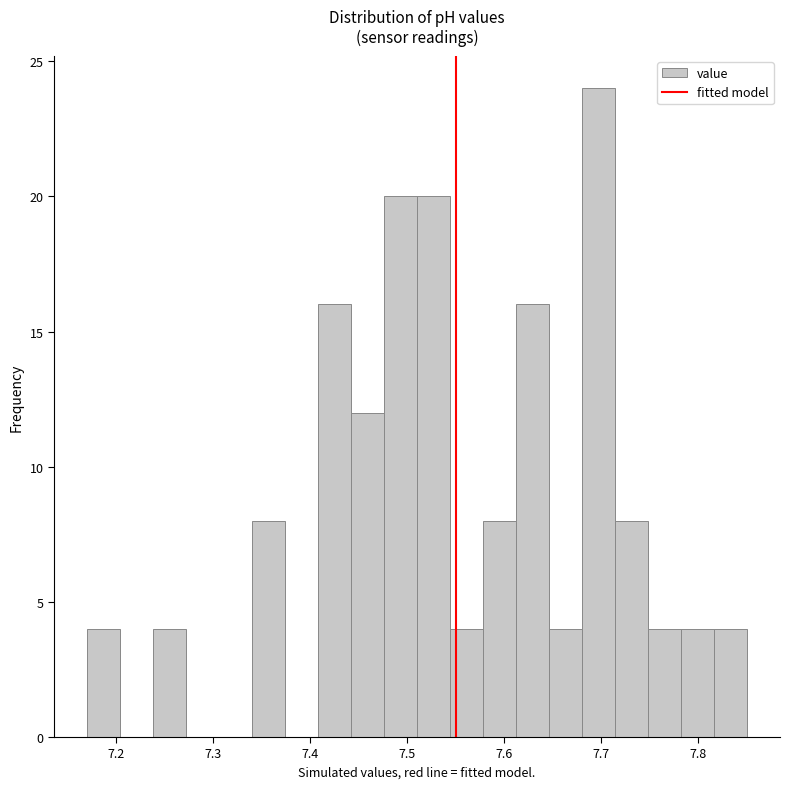

Read against the x-axis, roughly where is the centre of the tallest bar?

7.70